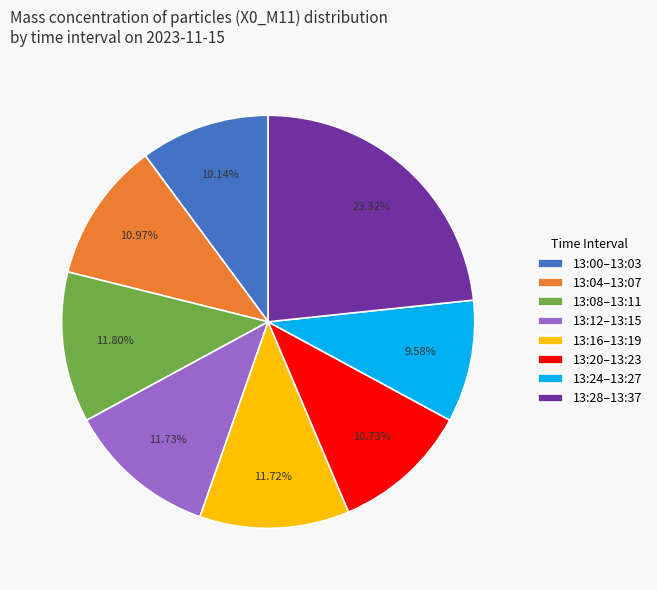

Does 13:12–13:15 represent more than half of the total?

No